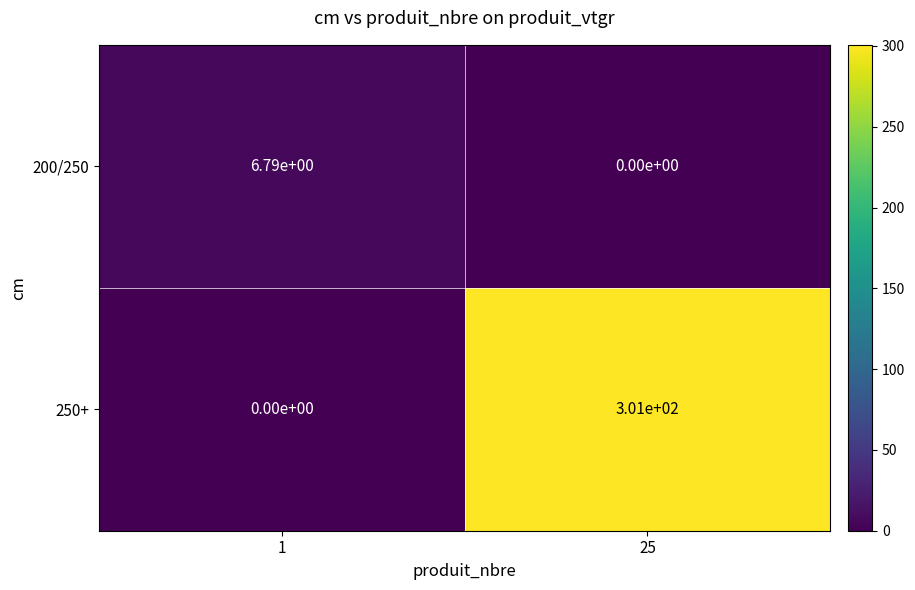

The 200/250 series shows 0.0 at 25. True or false?

True